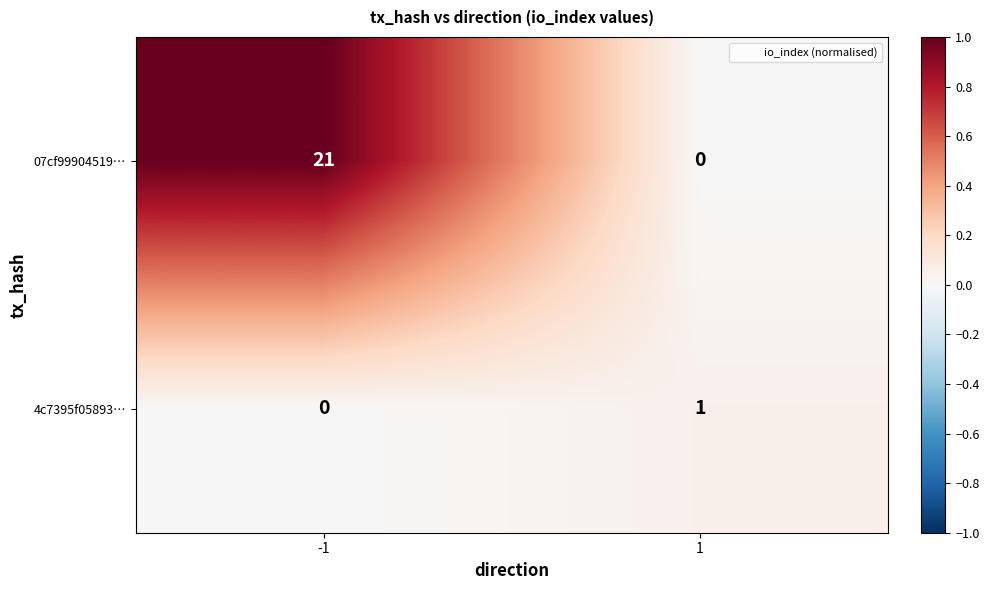

Rank the series by their average value, from highest to lowest.

07cf99904519…, 4c7395f05893…